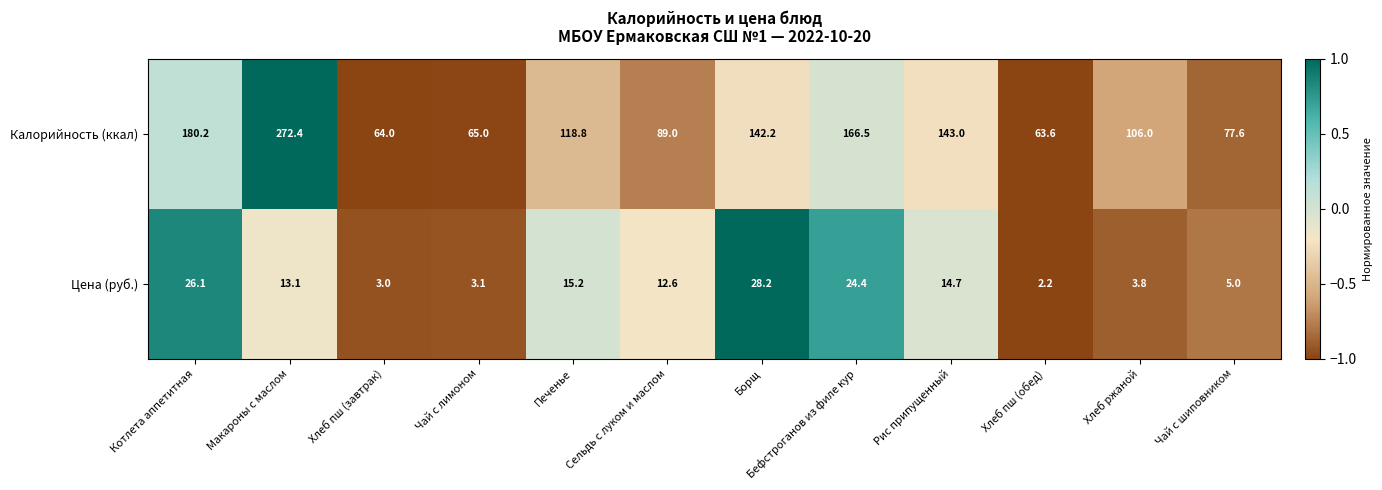

At which category is the sum across all series the highest?

Макароны с маслом